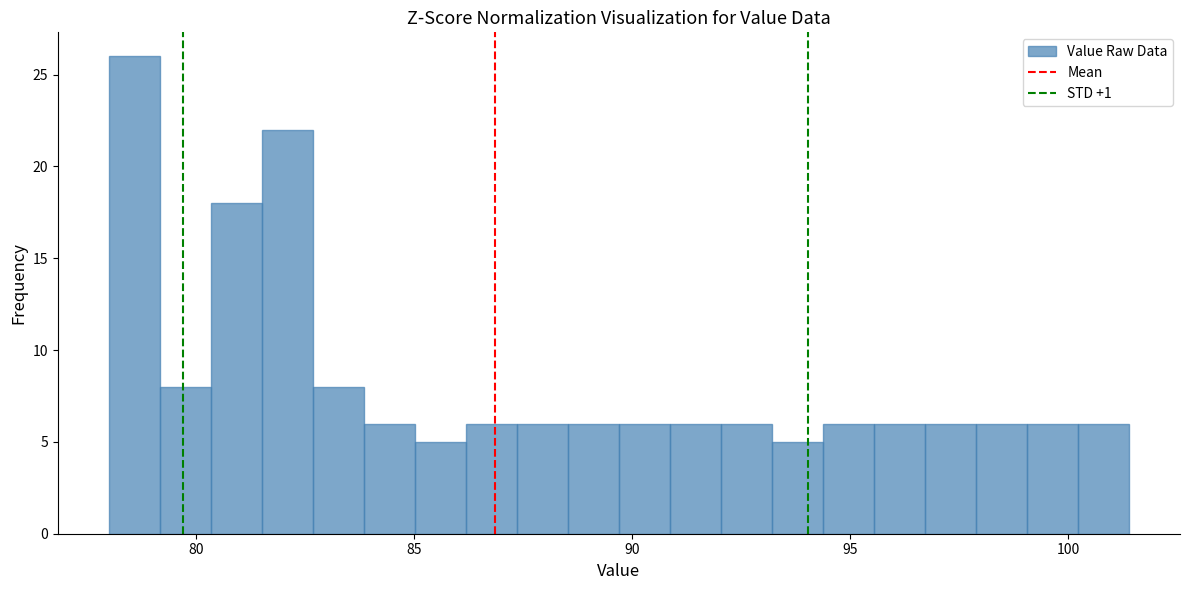

Read against the x-axis, roughly where is the centre of the tallest bar?

78.5